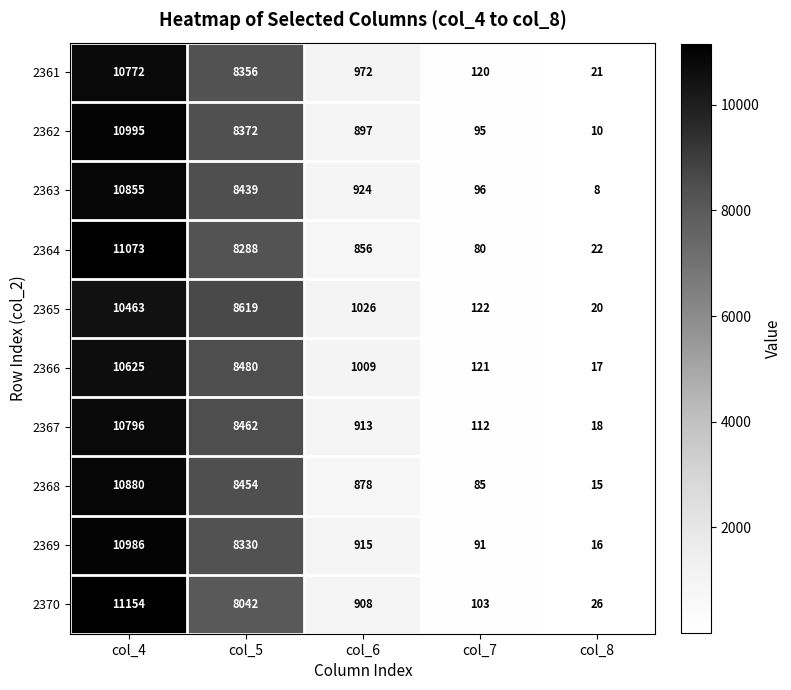

At how many categories does at least one series exceed 1784?

2